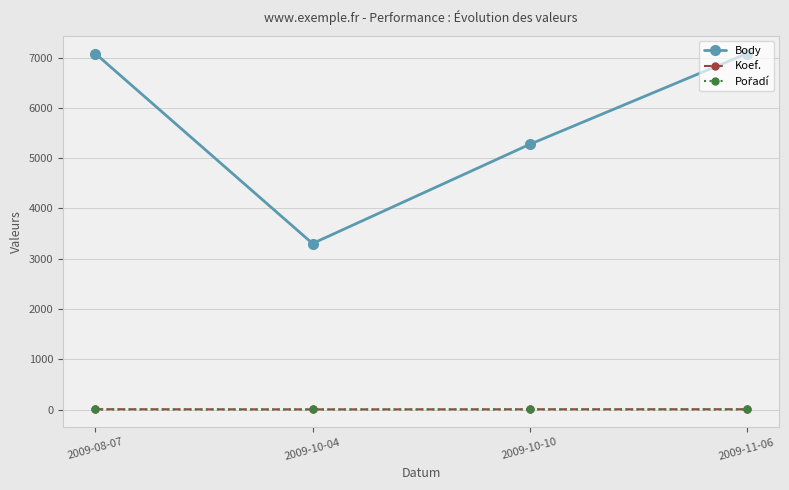

How many interior local valleys does the Koef. series have?

1